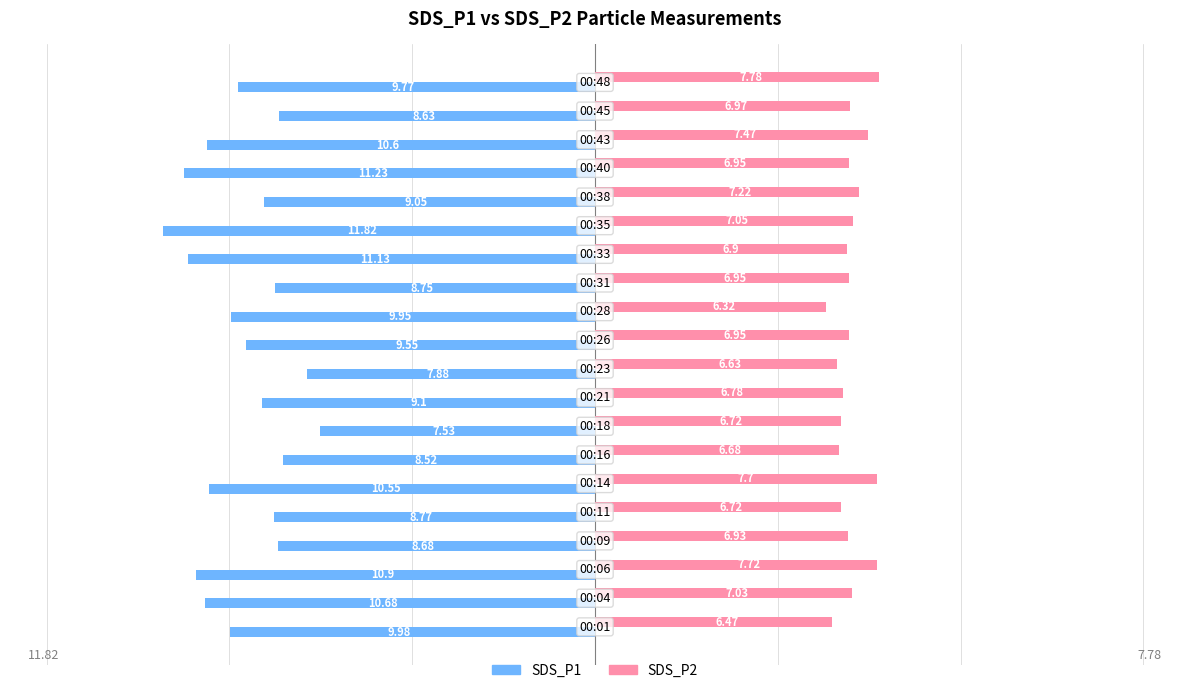

What is the highest value of the SDS_P1 series?

-7.5